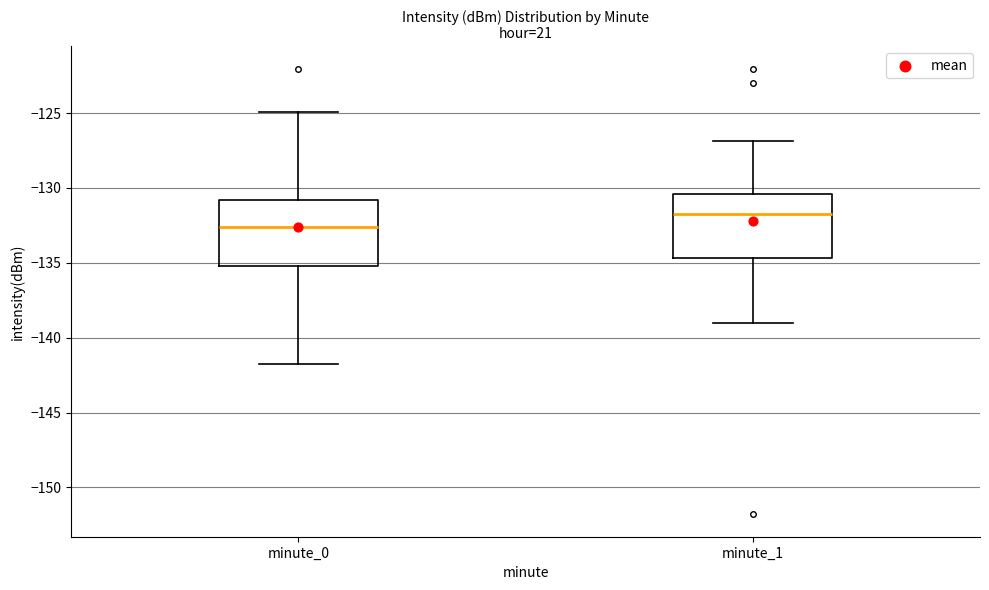

Reading left to right, read every box against the y-axis: the position of its median line, the range the box covers, and the ends of its whiskers. The values are not printed on the chart, so give them approximately, as read against the axis.

minute_0: median -132.5, box -135.0 to -131.0, whiskers -142.0 to -125.0
minute_1: median -131.5, box -134.5 to -130.5, whiskers -139.0 to -127.0